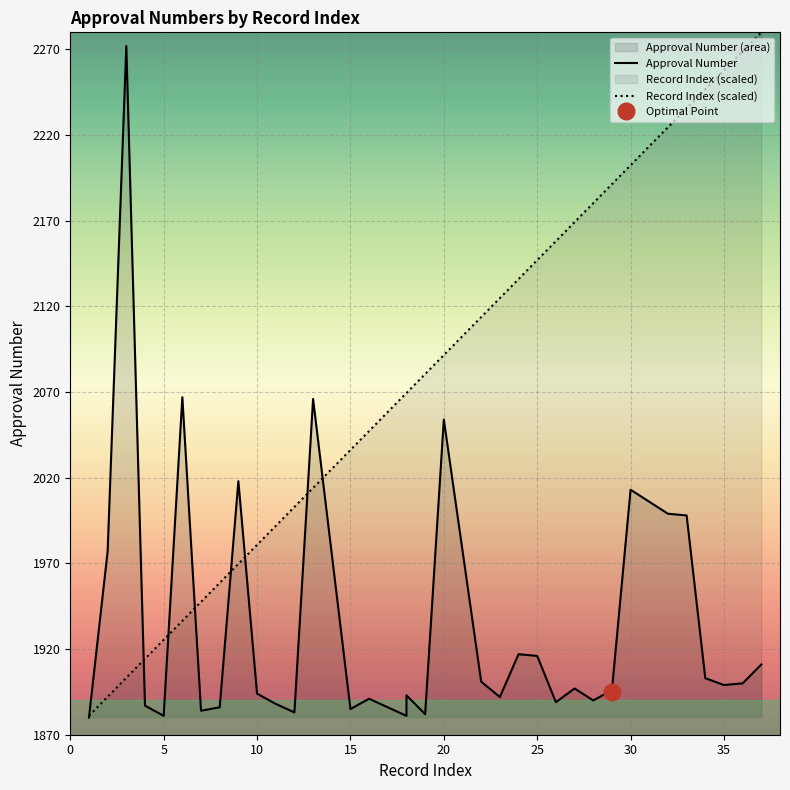

What is the value of the Record Index point at the 13th from the left?

2014.1